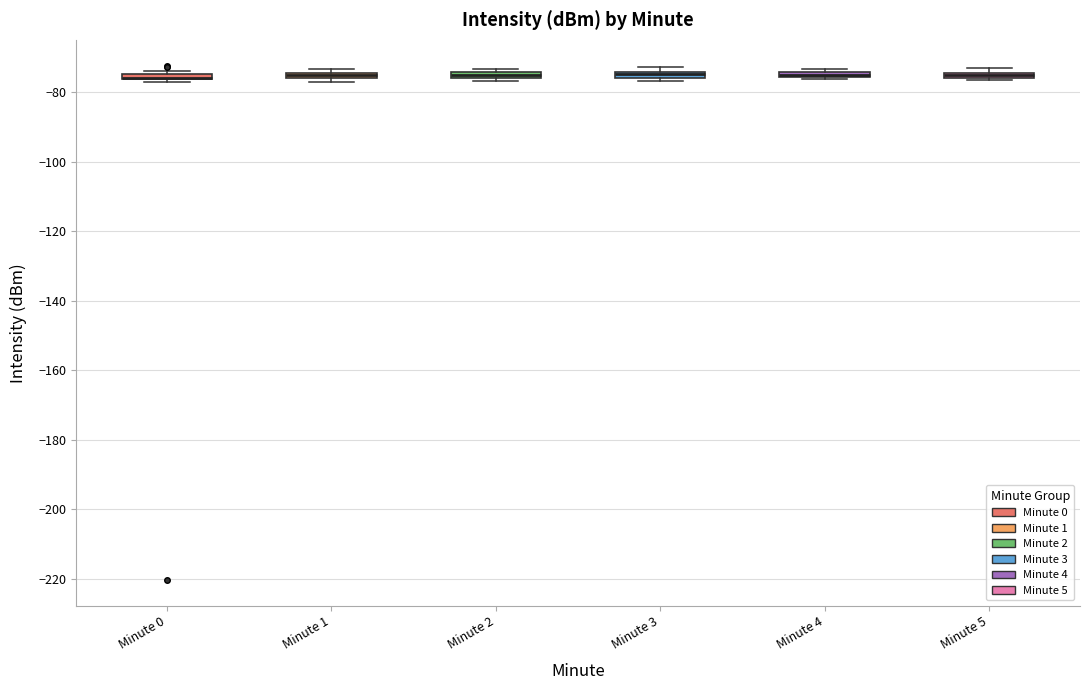

Where is the upper edge of the box for Minute 1 on the y-axis? The values are not printed on the chart, so give them approximately, as read against the axis.

-74